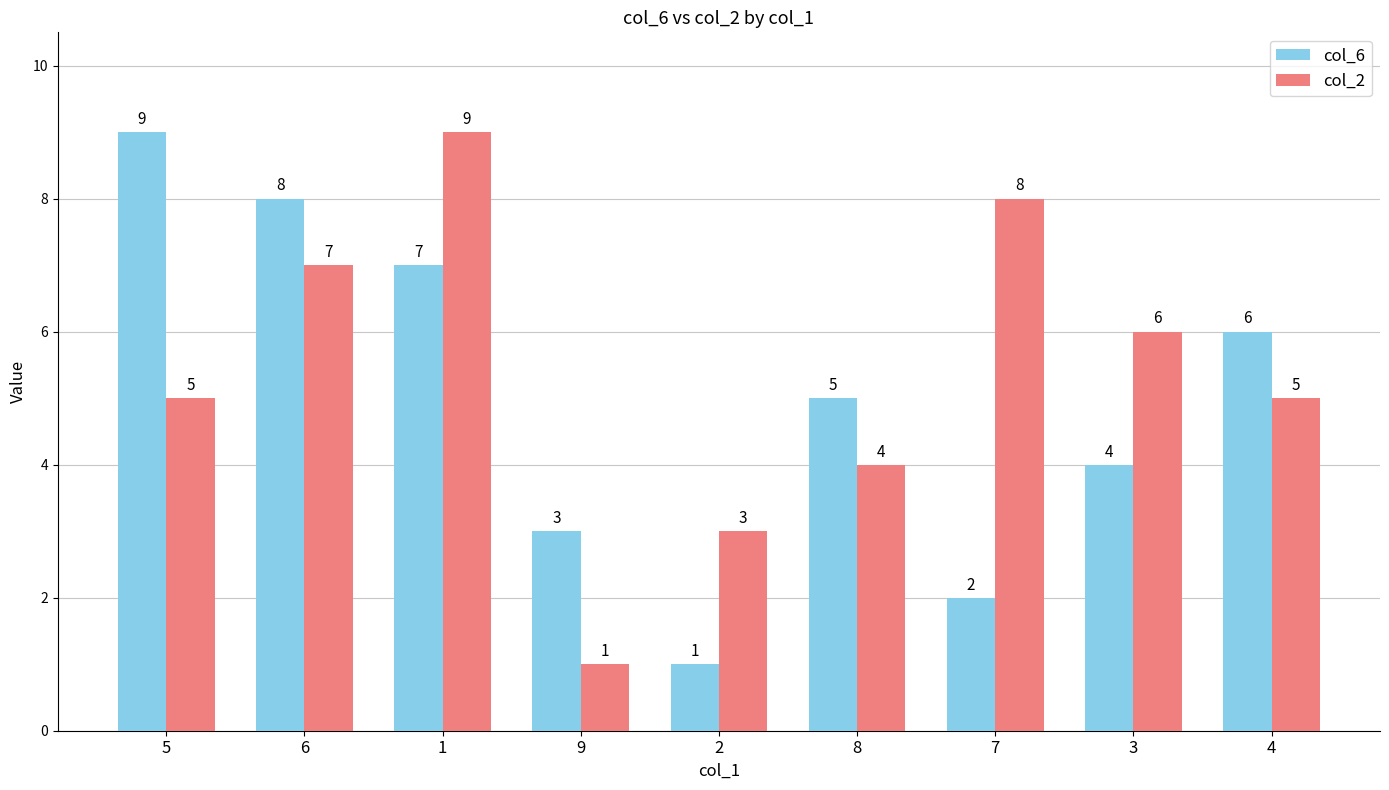

Reading left to right, extract all data points from this chart.

col_6: 9	8	7	3	1	5	2	4	6
col_2: 5	7	9	1	3	4	8	6	5